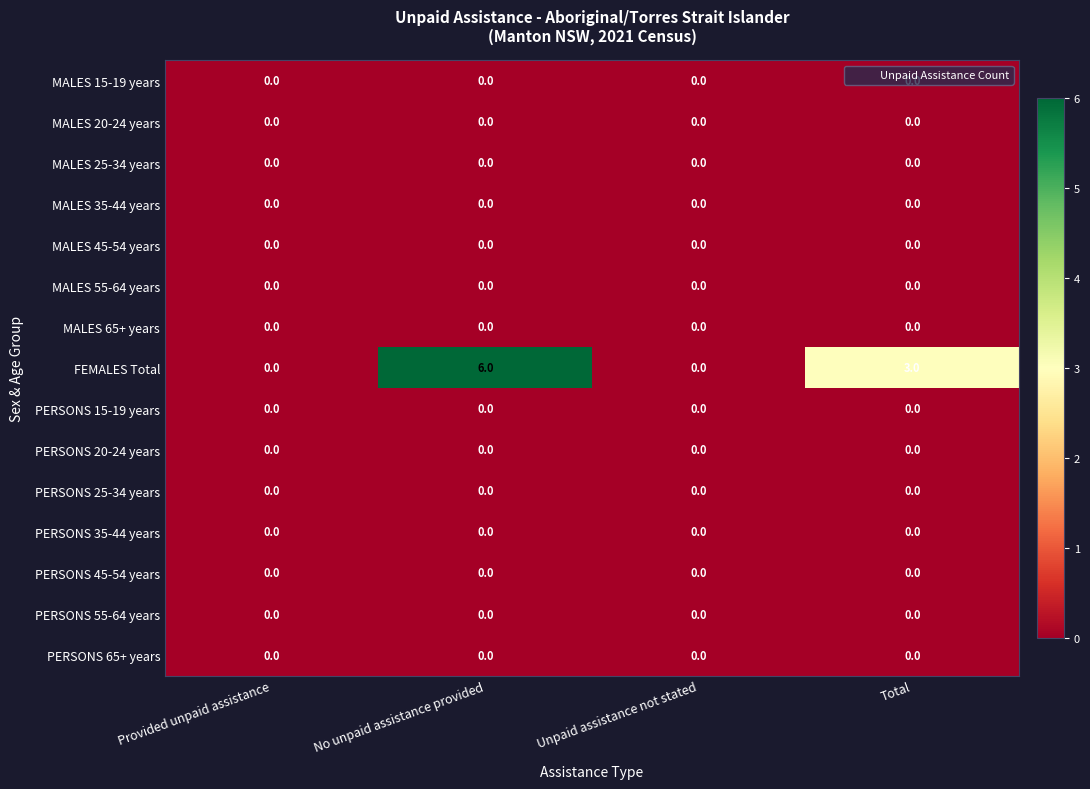

Which series has the largest total across all categories?

FEMALES Total